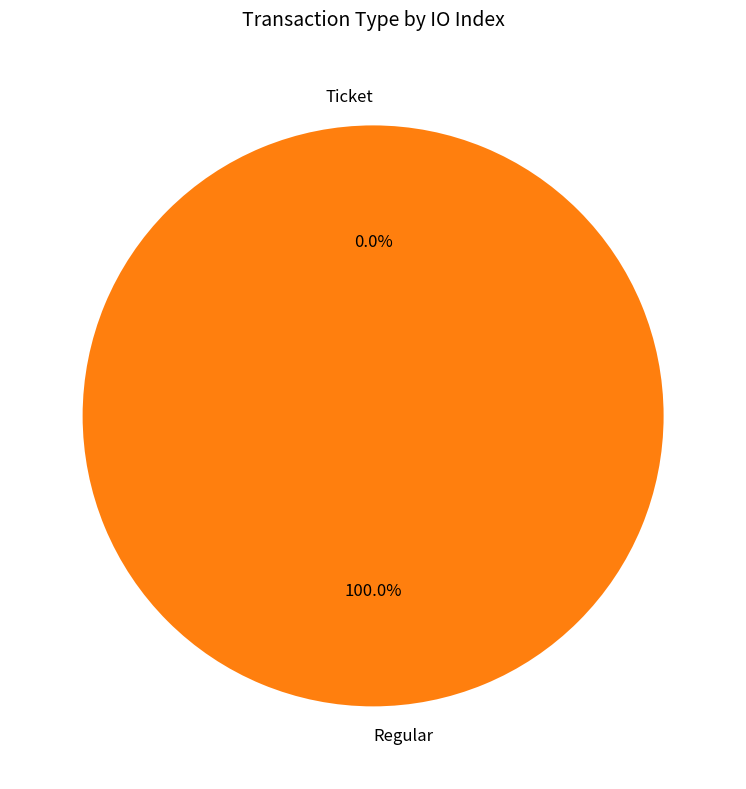

Rank the categories by value from lowest to highest.

Ticket, Regular